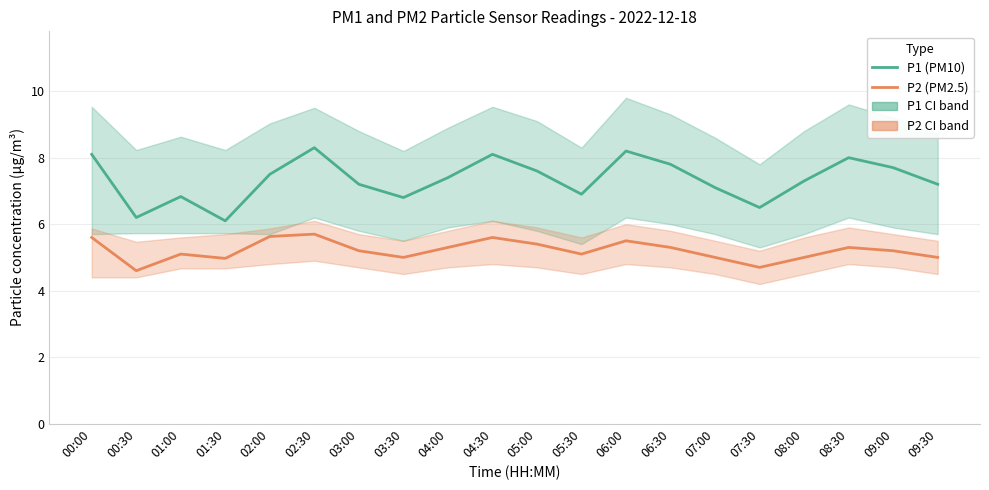

Is it true that P1 (PM10) equals 9.8 at 04:00?

False